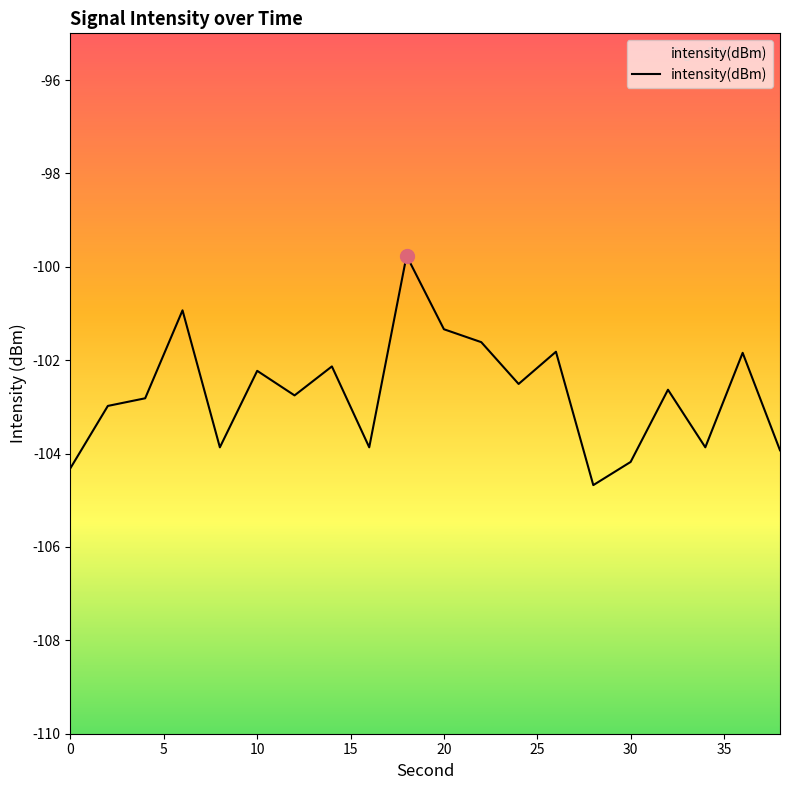

What is the minimum value shown in the chart?

-104.7